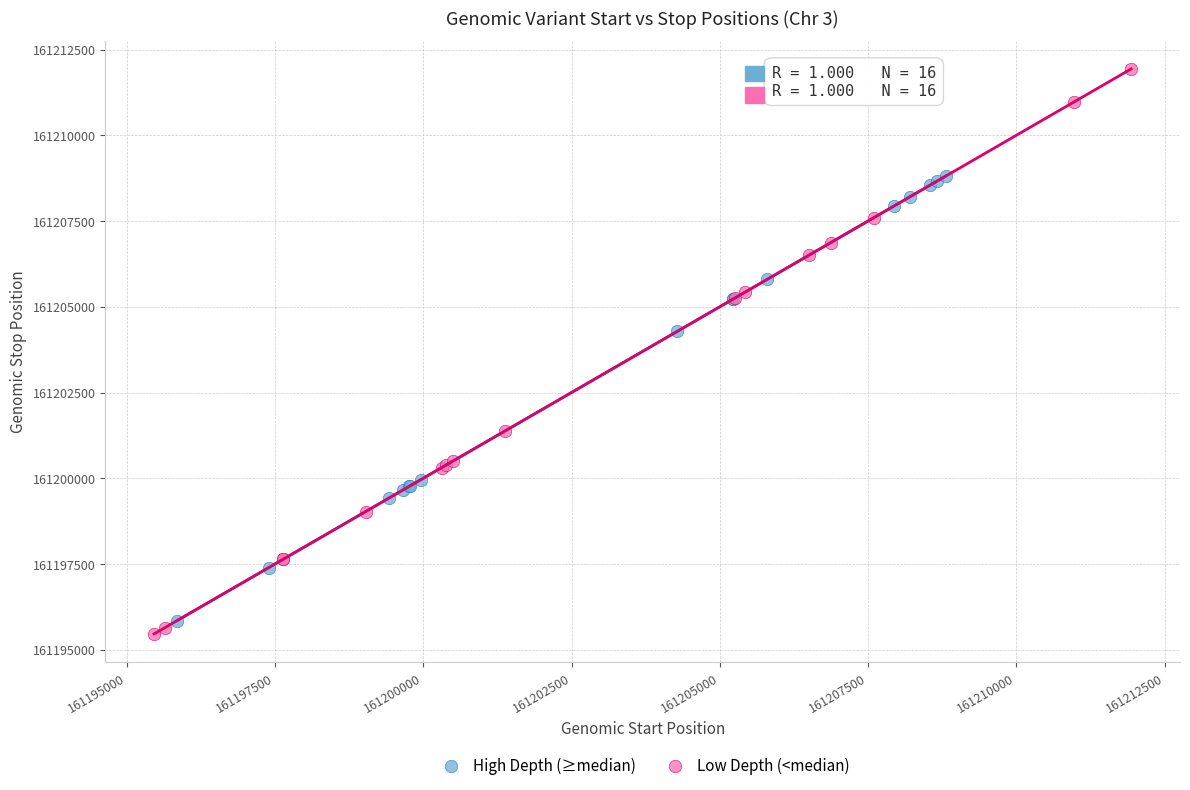

Which series reaches the minimum Y coordinate?

Low Depth (<median)